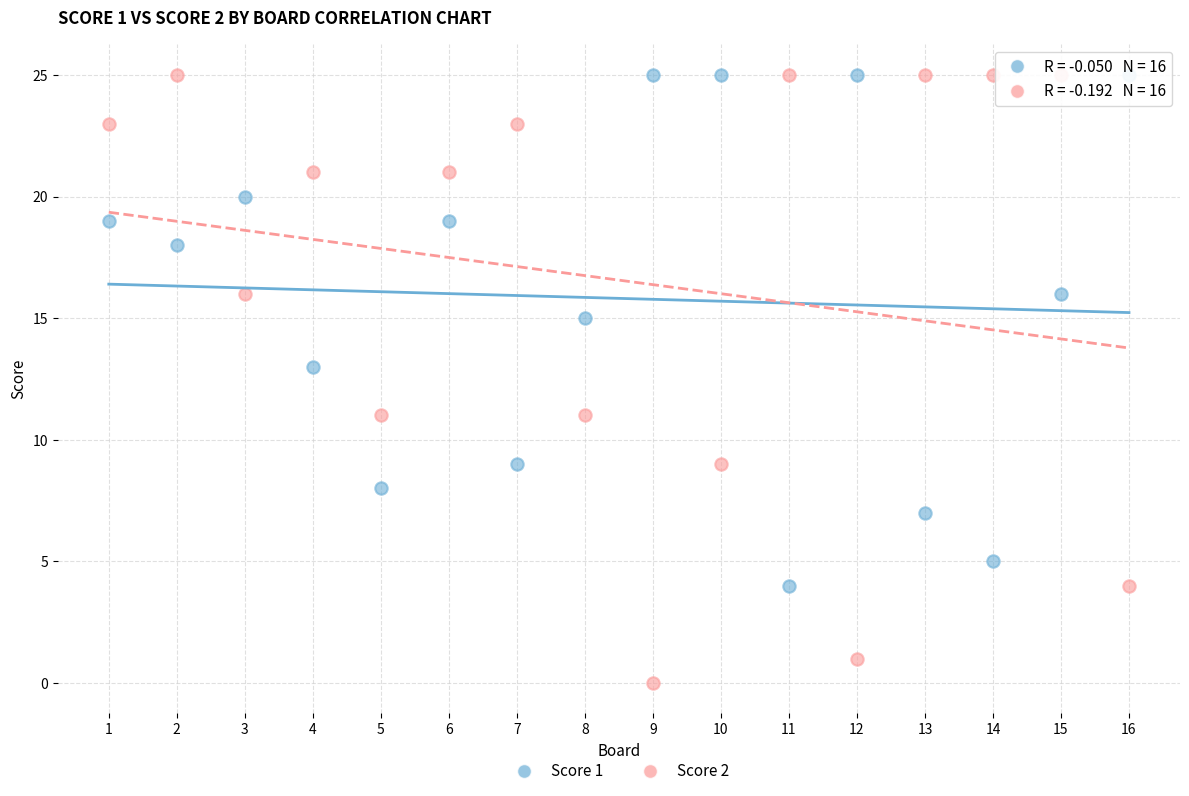

Across all data points, what is the range of X values (max minus min)?

15